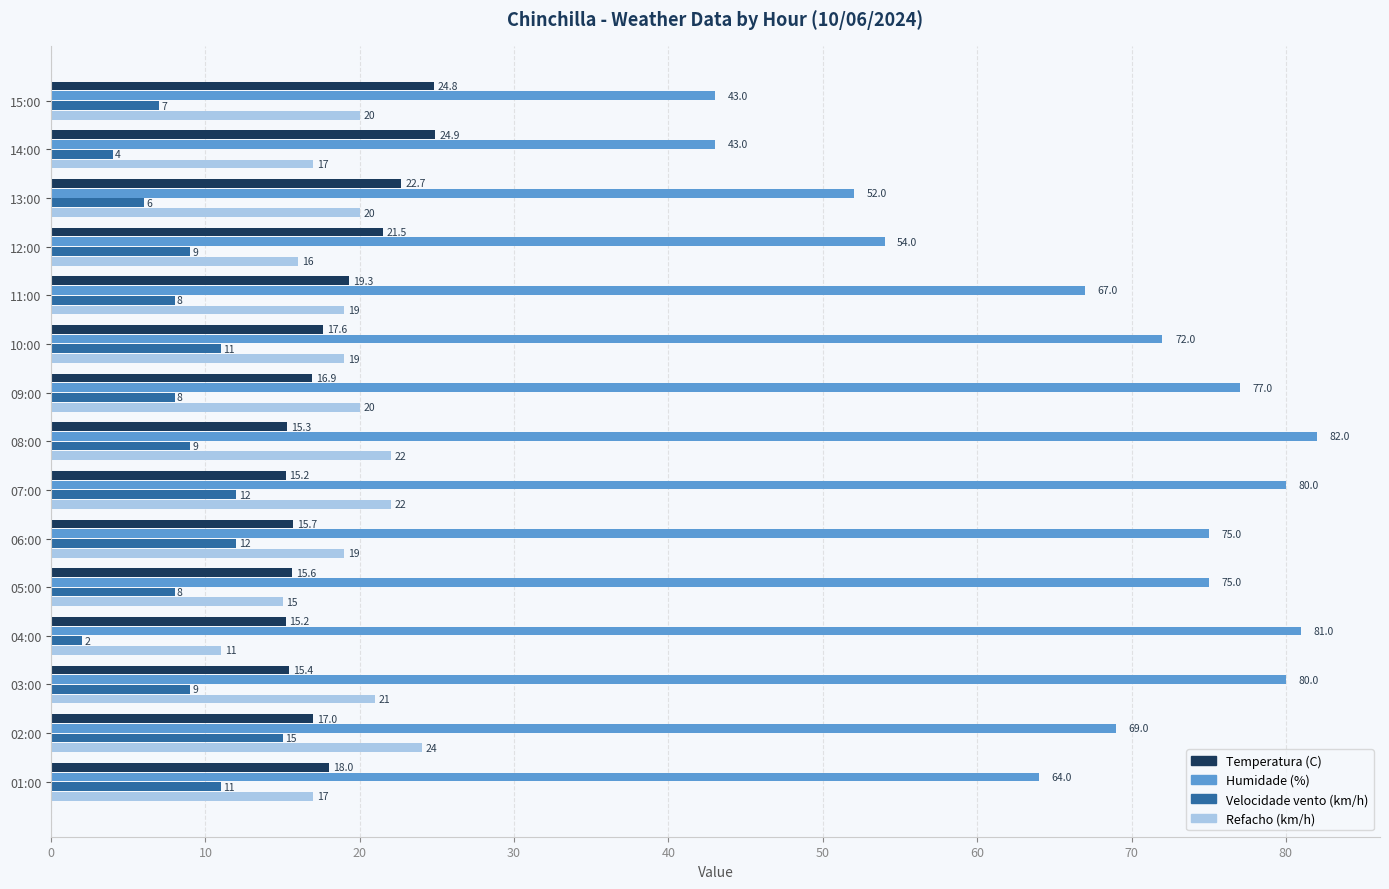

Read the Temperatura (C) value at 11:00.

19.3